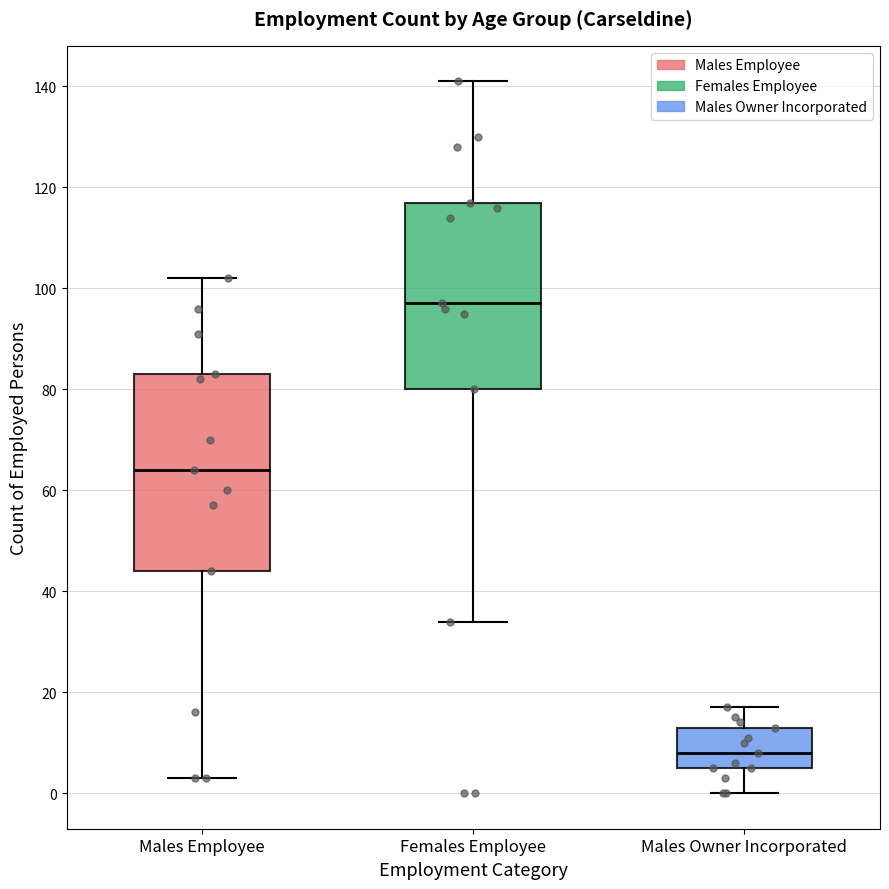

Which box has the lowest median line?

Males Owner Incorporated